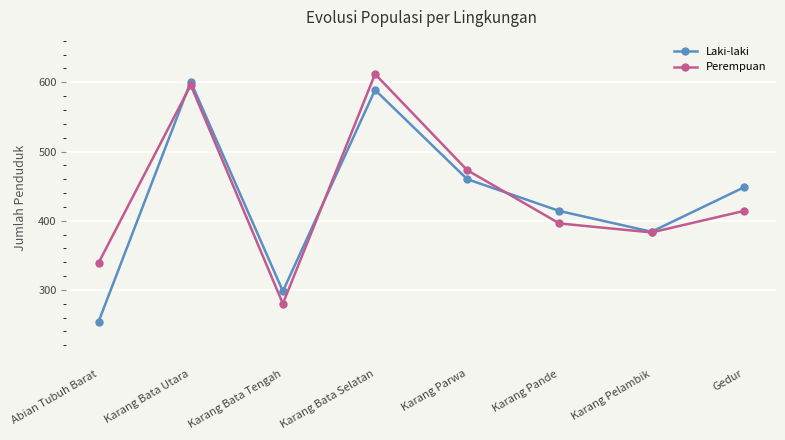

Where is Laki-laki nearest to the value 427?

Karang Pande